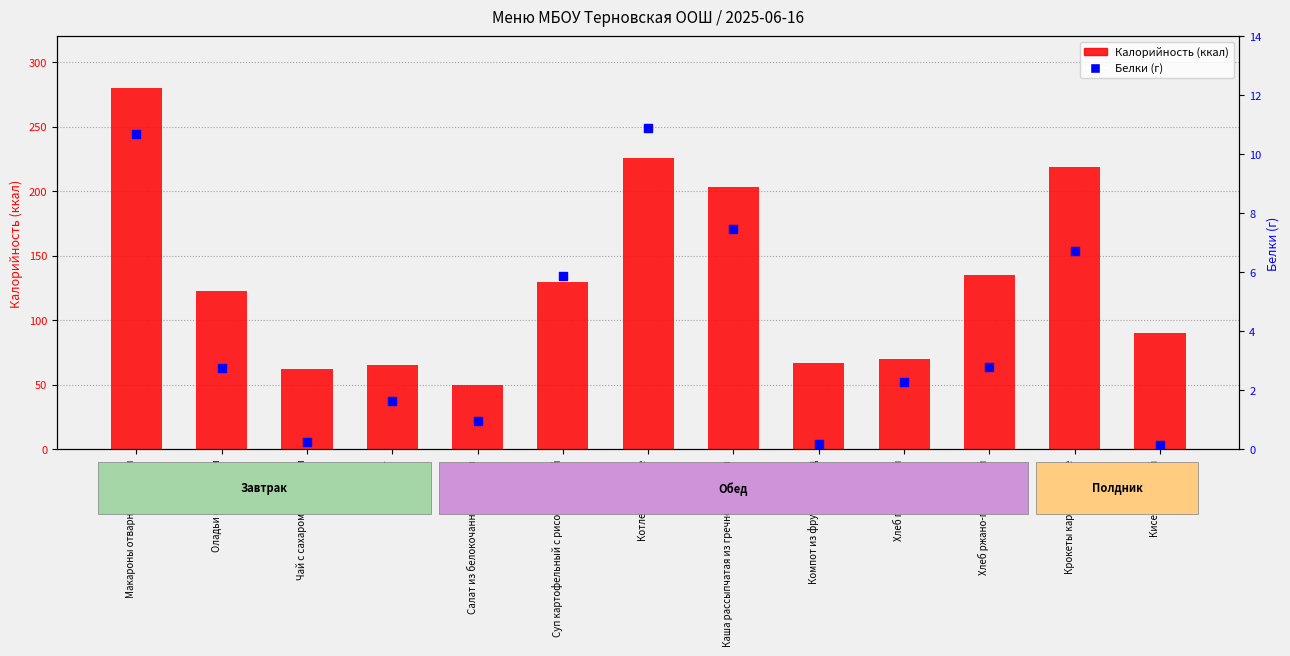

Which series contains the lowest Y value?

Белки (г)